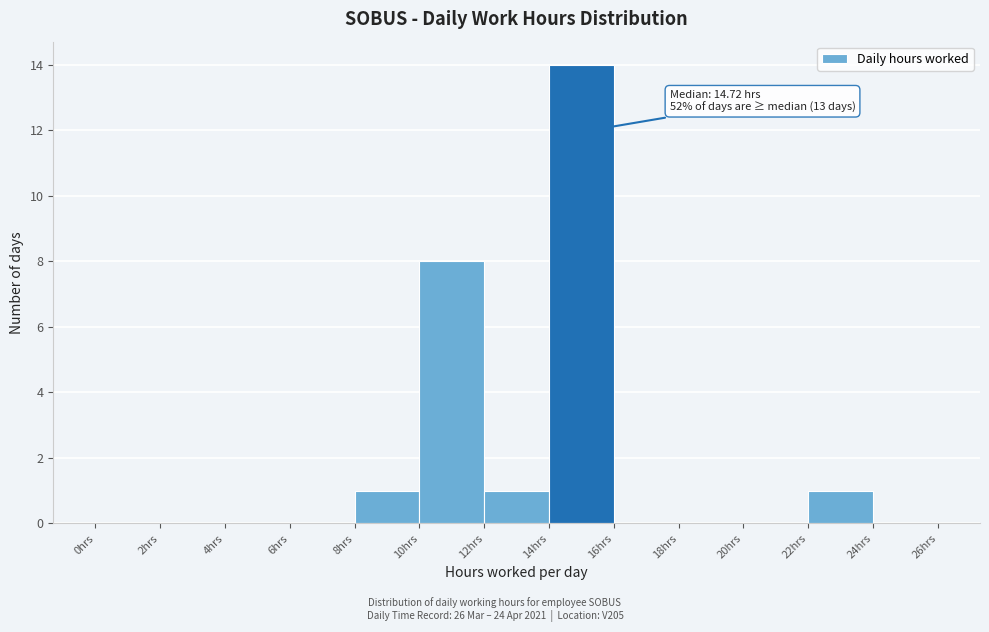

Over which range of the x-axis is the bar tallest?

14 to 16